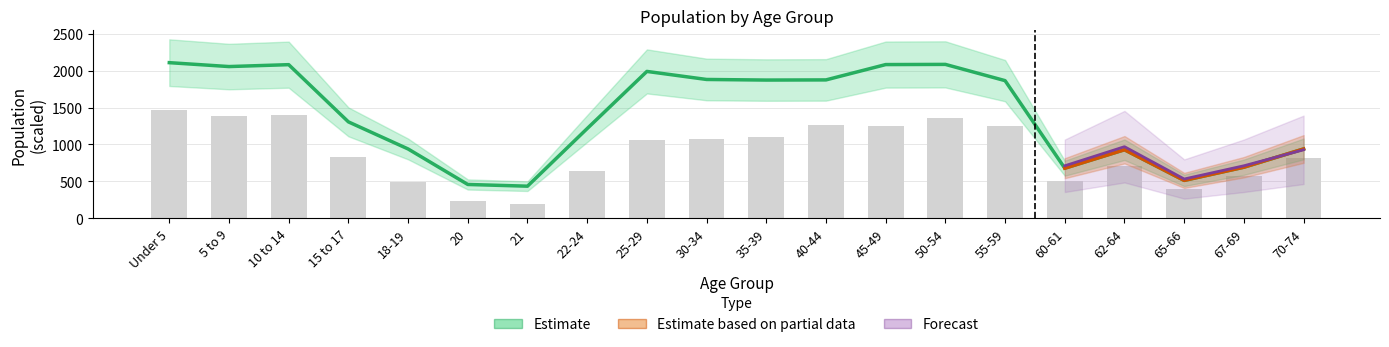

What is the value of the 5th bar from the left?

487